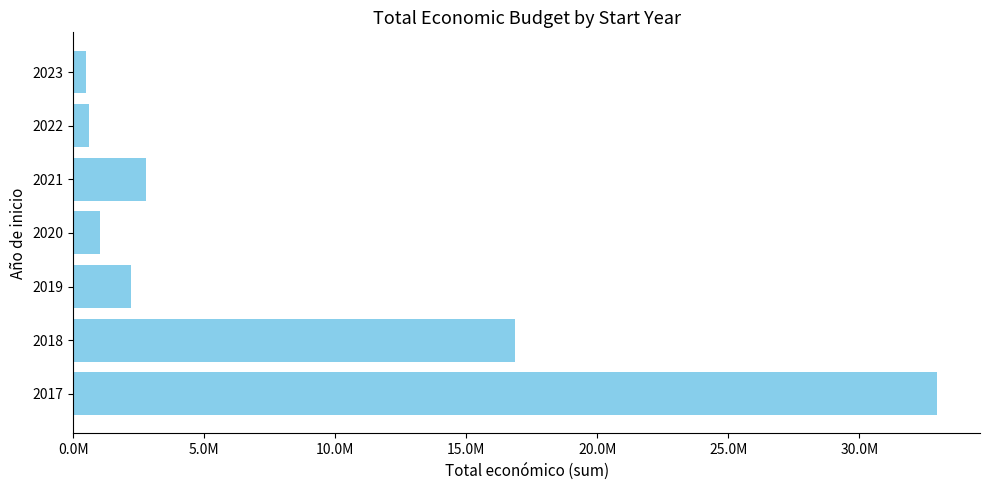

What is the difference between the maximum and minimum values?

32475493